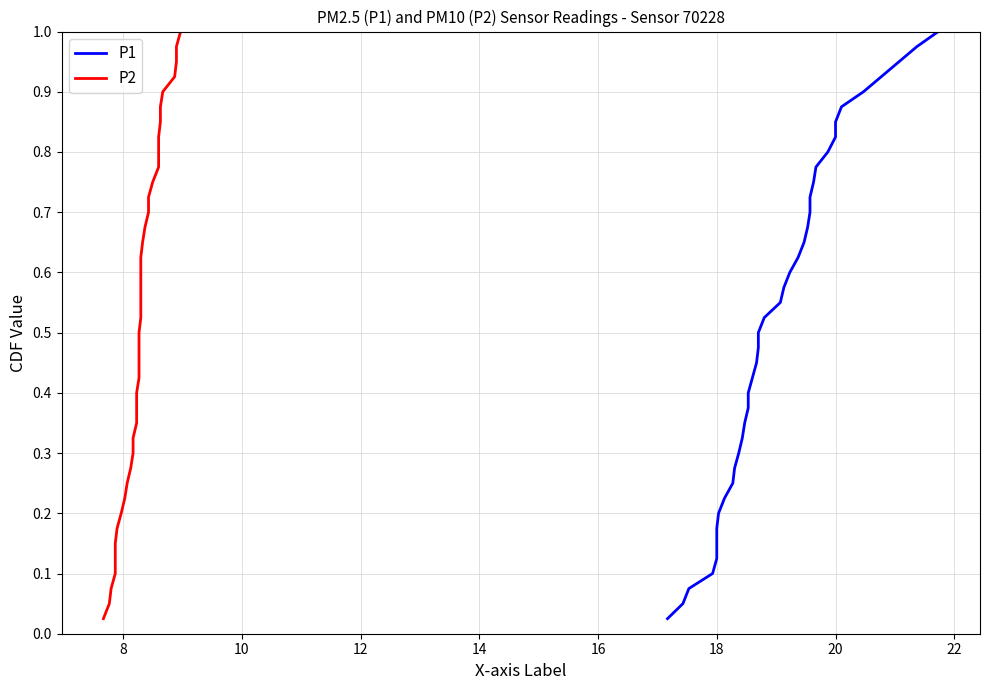

What is the maximum value for P2?

1.0